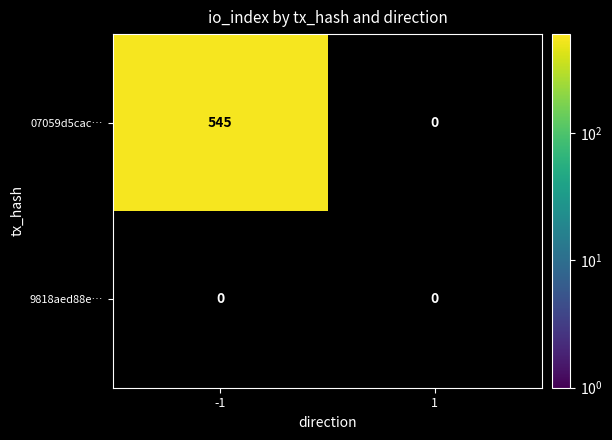

List the series in order of their peak value, highest first.

07059d5cacedd720ebd5fa2da1fb5dad3397d8e, 9818aed88e4901a1be248fcd570102232f2868b